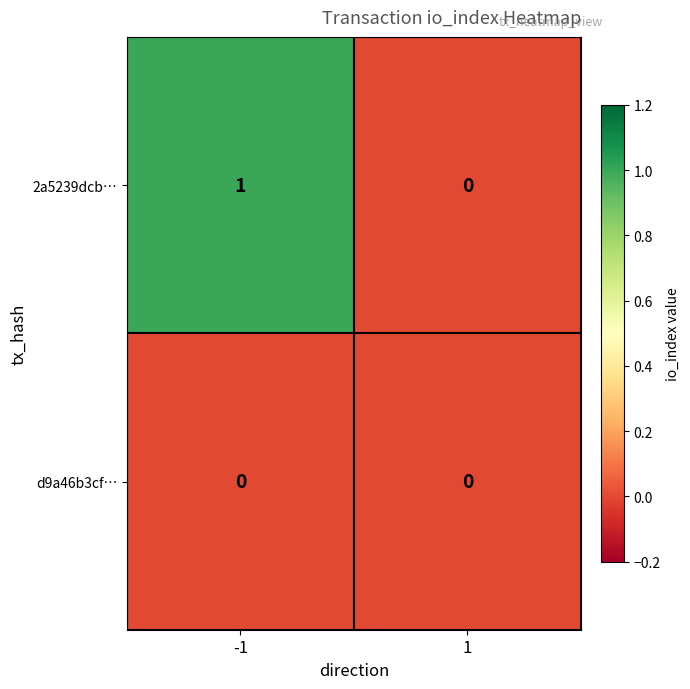

Which series has the largest range (max minus min)?

2a5239dcb…